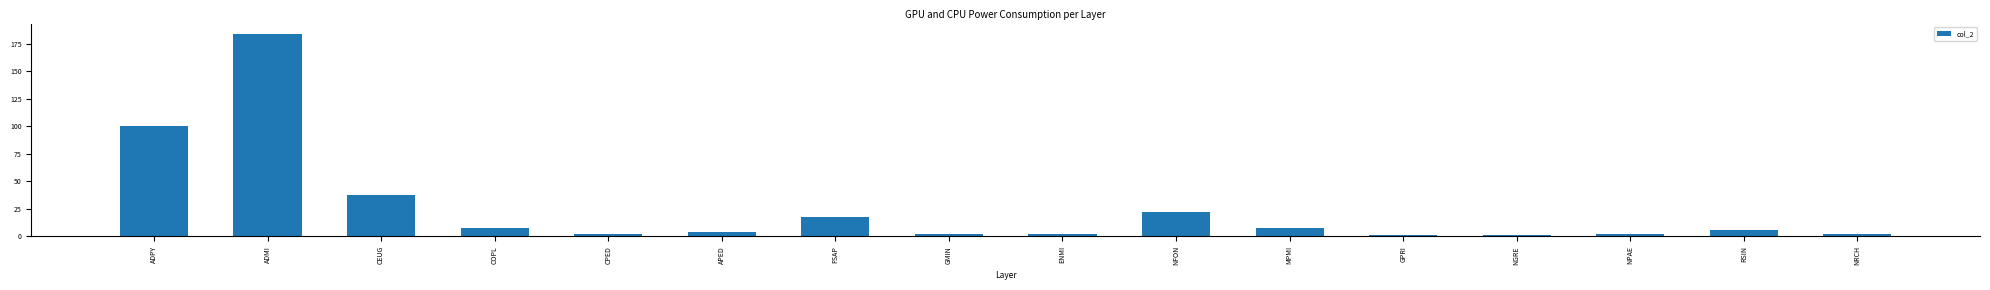

What value does the data have at GPRI?

1